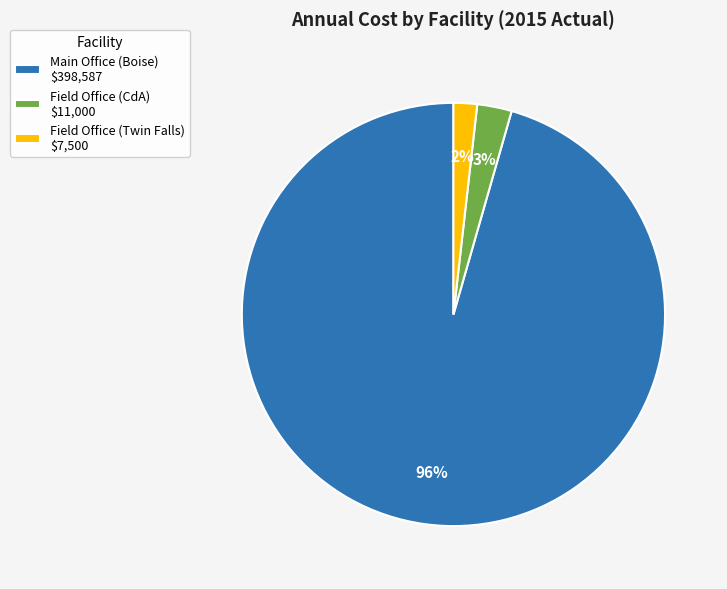

Is it true that Field Office (CdA) $11,000 is 3% of the pie?

True